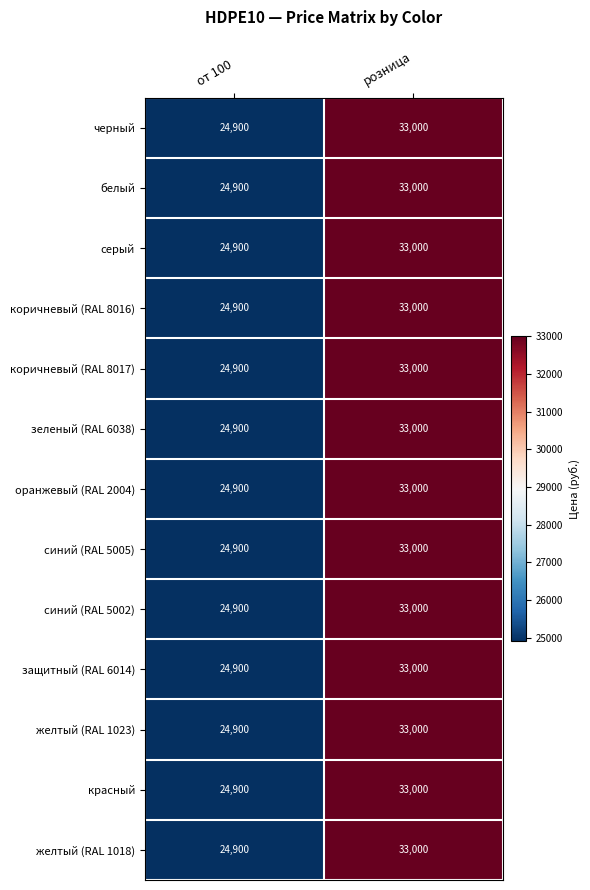

At which category is the sum across all series the highest?

розница